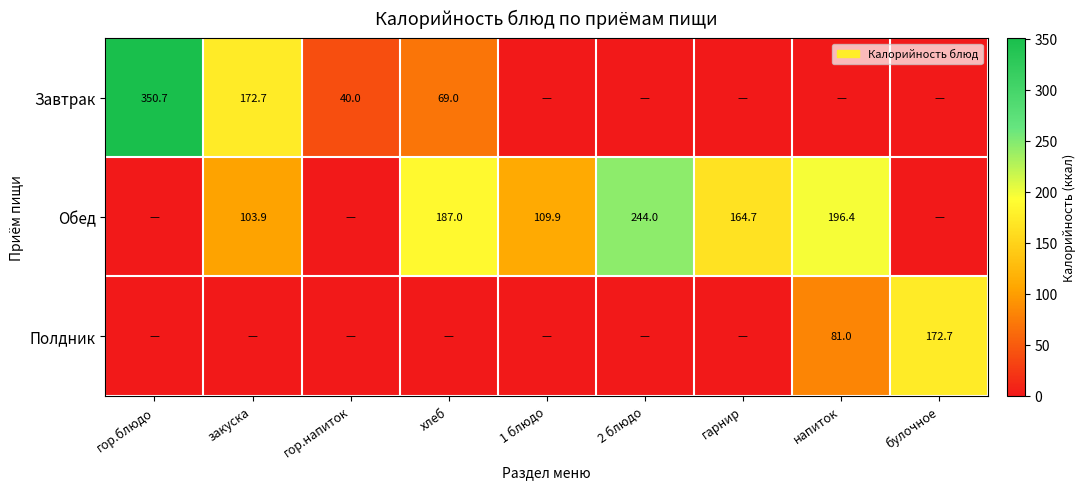

True or false: Завтрак has a value of 172.7 at закуска.

True